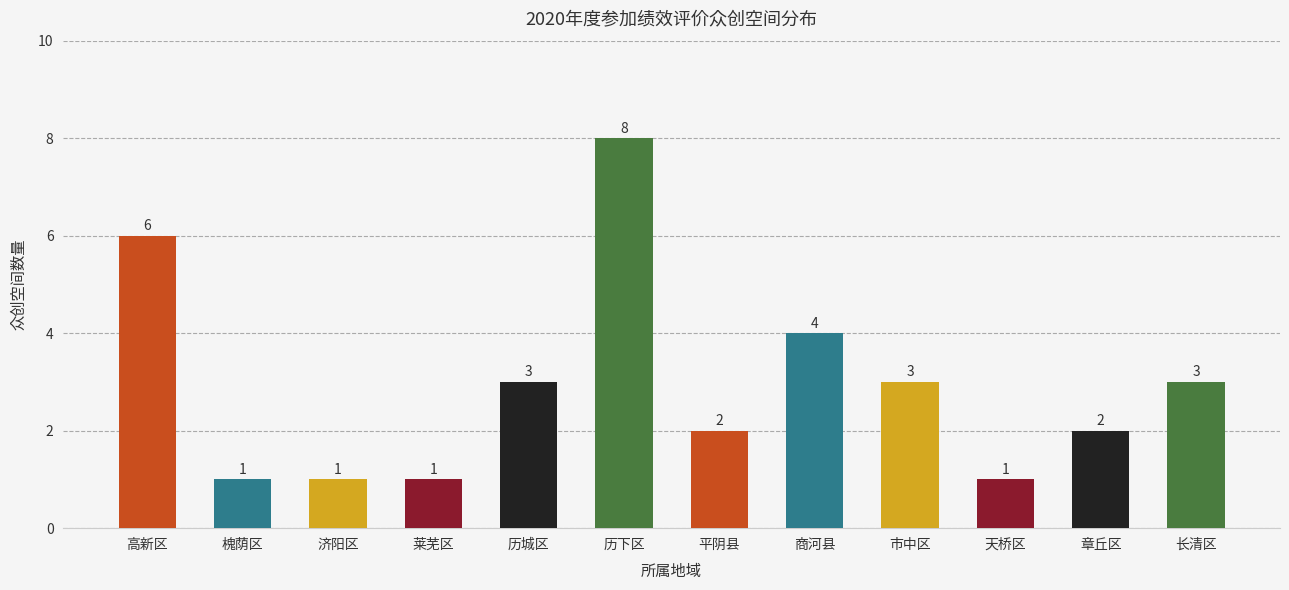

At which label does the data first exceed 3?

高新区